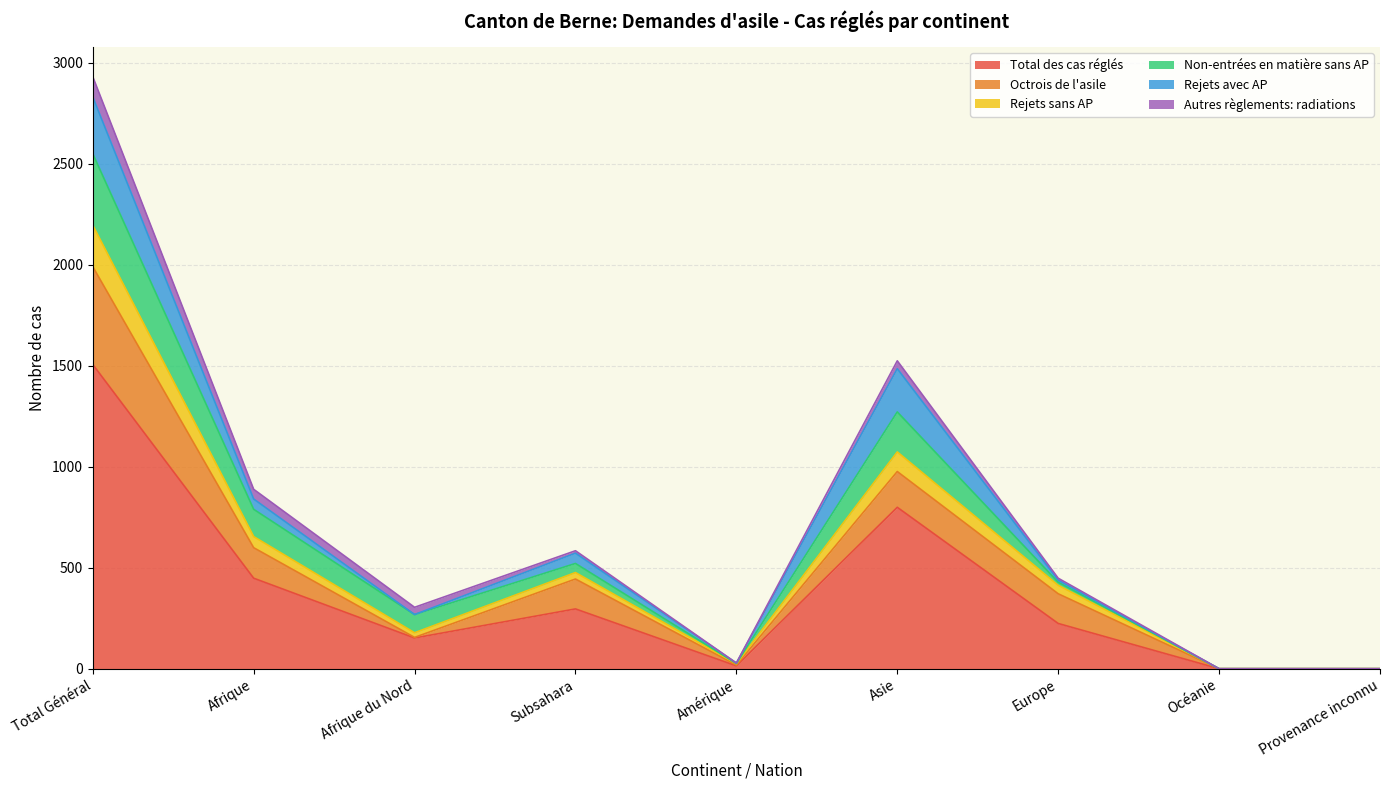

Does the chart have visible grid lines?

Yes